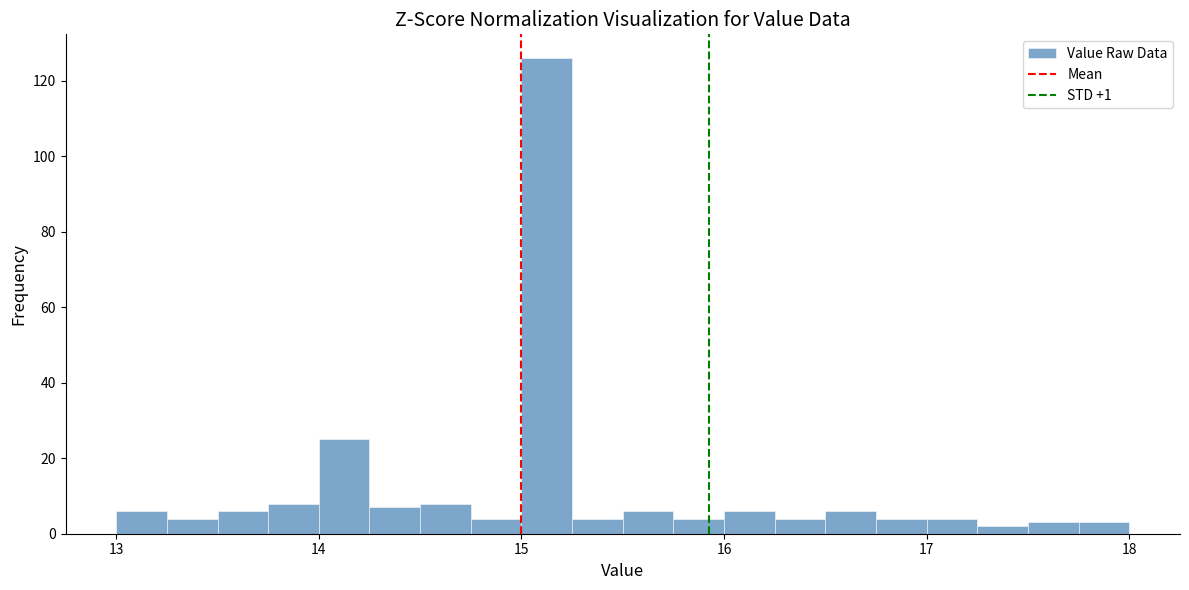

Read against the x-axis, roughly where is the centre of the tallest bar?

15.1